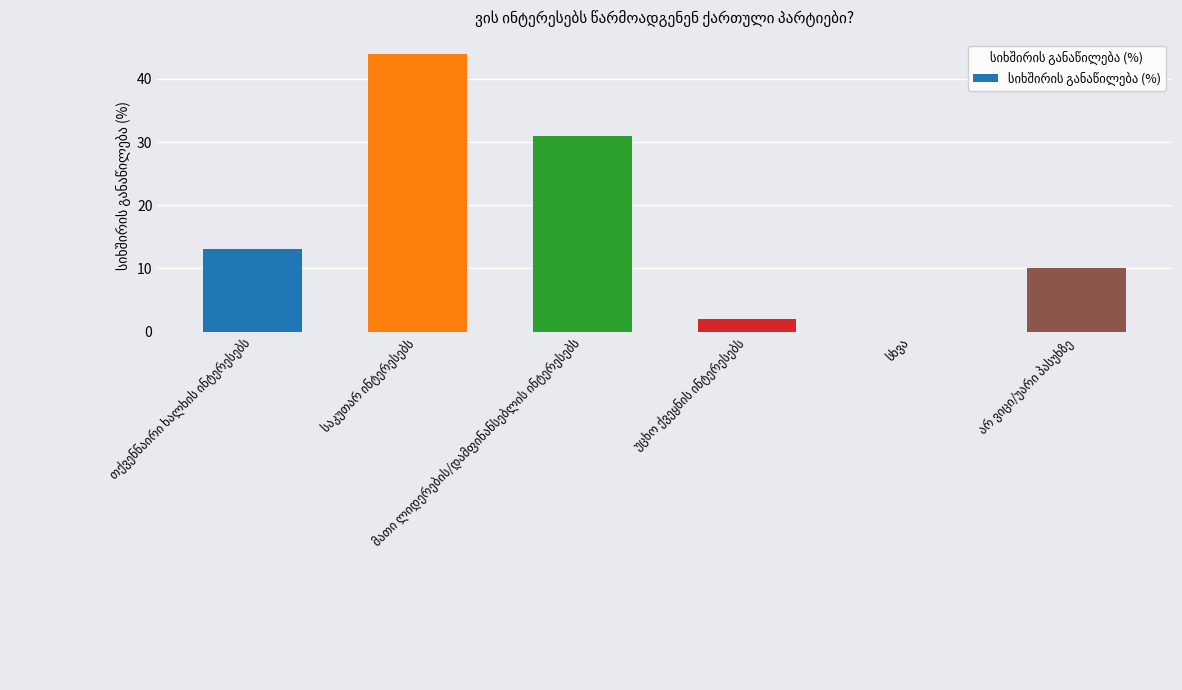

What is the sum of all values?

100